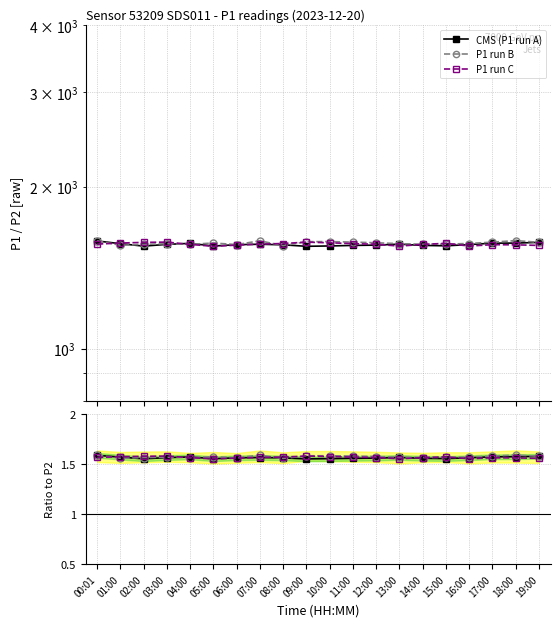

In CMS (P1 run A), how many points are lower than both neighbors (excluding endpoints)?

4